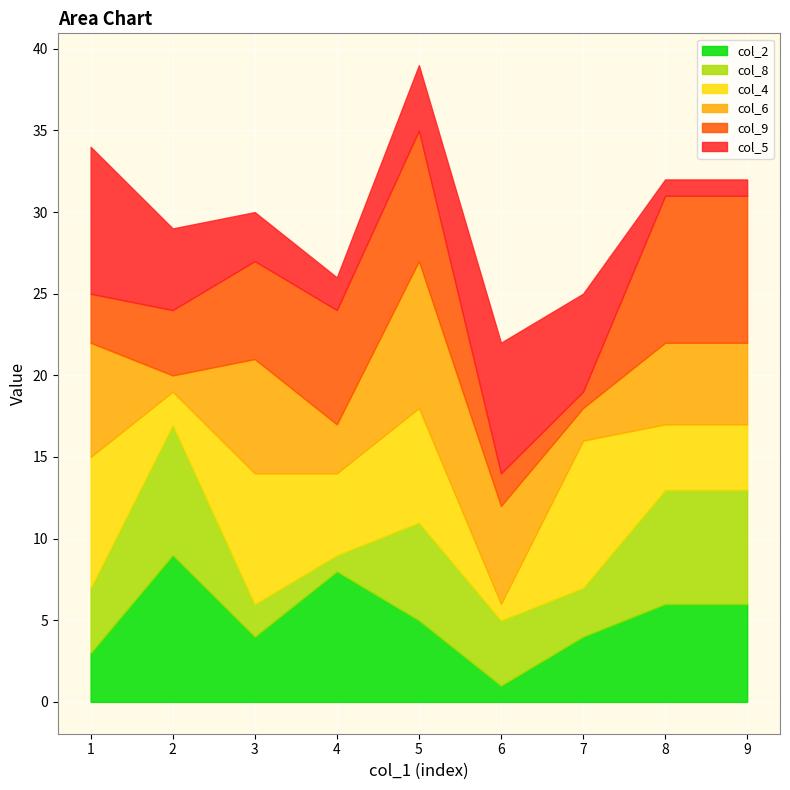

Reading left to right, transcribe all the data shown in this chart.

col_2: 1=3	2=9	3=4	4=8	5=5	6=1	7=4	8=6	9=6
col_8: 1=4	2=8	3=2	4=1	5=6	6=4	7=3	8=7	9=7
col_4: 1=8	2=2	3=8	4=5	5=7	6=1	7=9	8=4	9=4
col_6: 1=7	2=1	3=7	4=3	5=9	6=6	7=2	8=5	9=5
col_9: 1=3	2=4	3=6	4=7	5=8	6=2	7=1	8=9	9=9
col_5: 1=9	2=5	3=3	4=2	5=4	6=8	7=6	8=1	9=1